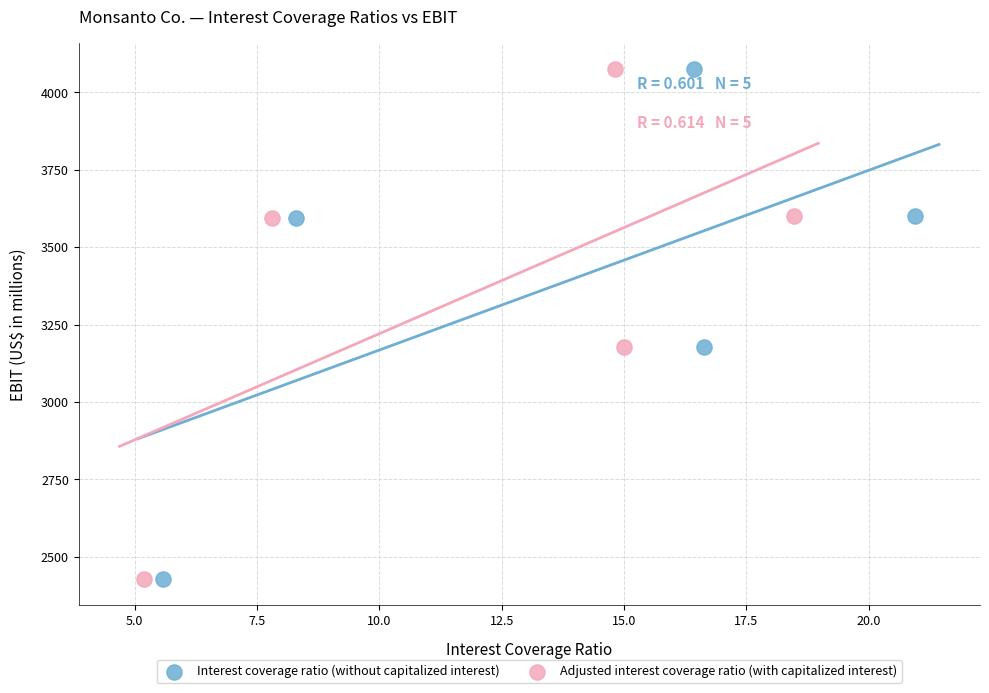

What are all the series names shown in the legend?

Interest coverage ratio (without capitalized interest), Adjusted interest coverage ratio (with capitalized interest)